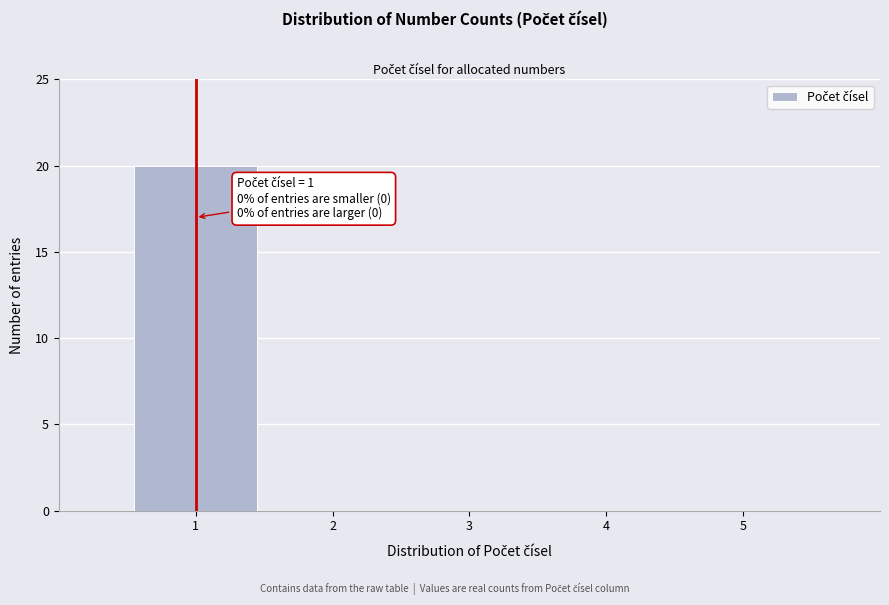

Reading right to left, list all the values displayed in this chart.

5=0	4=0	3=0	2=0	1=20